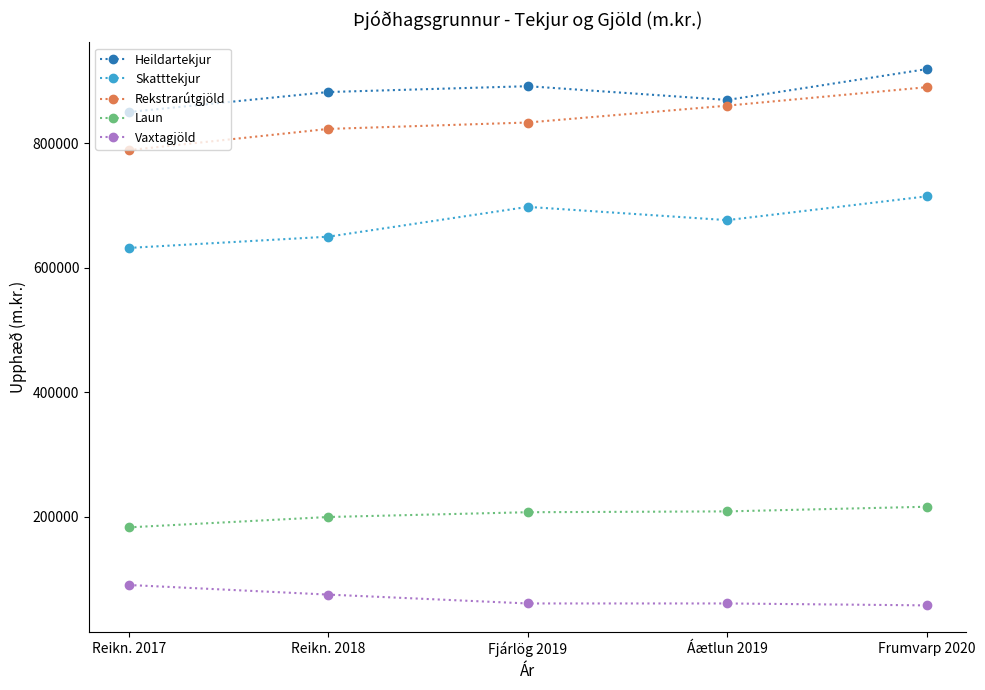

True or false: Laun has a value of 199438.0 at Reikn. 2018.

True